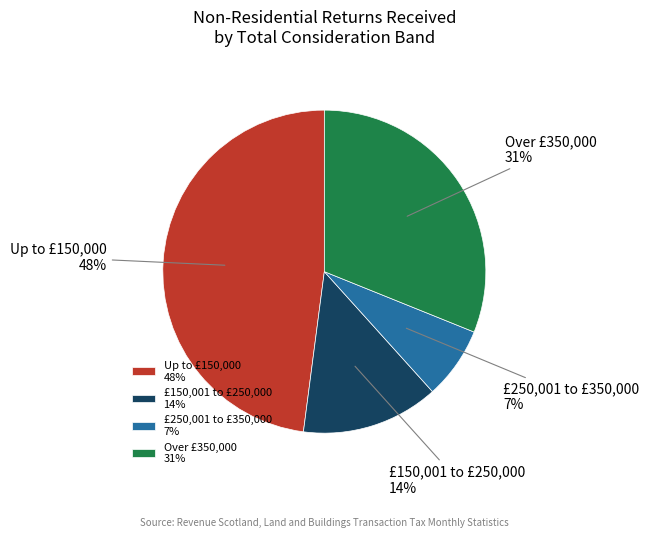

Rank the categories by value from lowest to highest.

£250,001 to £350,000, £150,001 to £250,000, Over £350,000, Up to £150,000